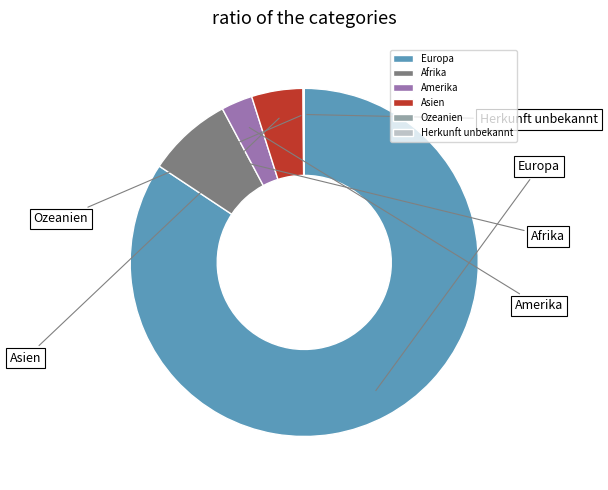

Is it true that Europa is 75% of the pie?

False